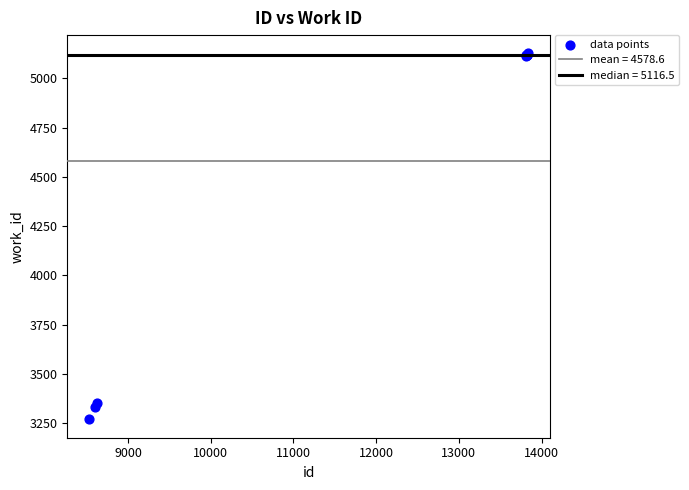

What Y value in the scatter plot is closest to 4198?

3354